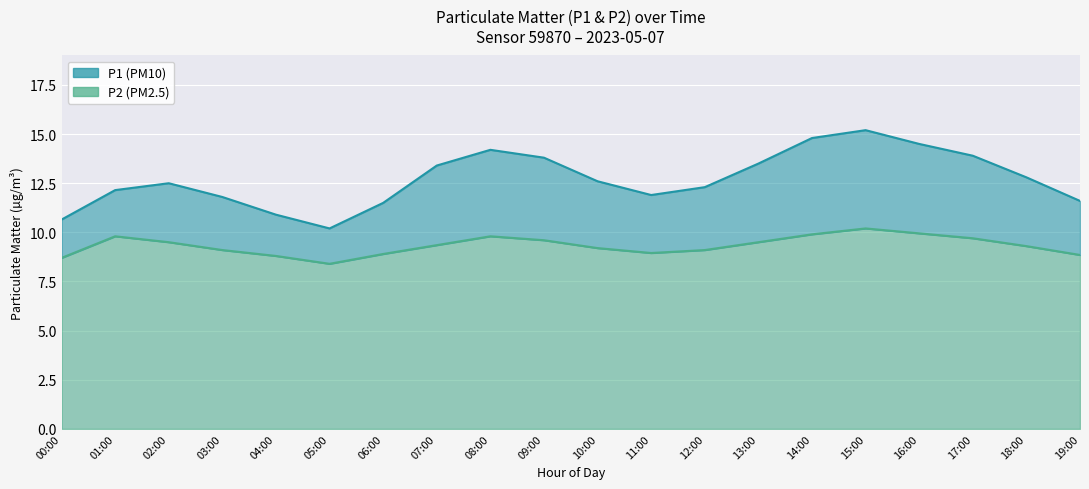

What is the difference between the maximum and minimum values in the P2 series?

1.8